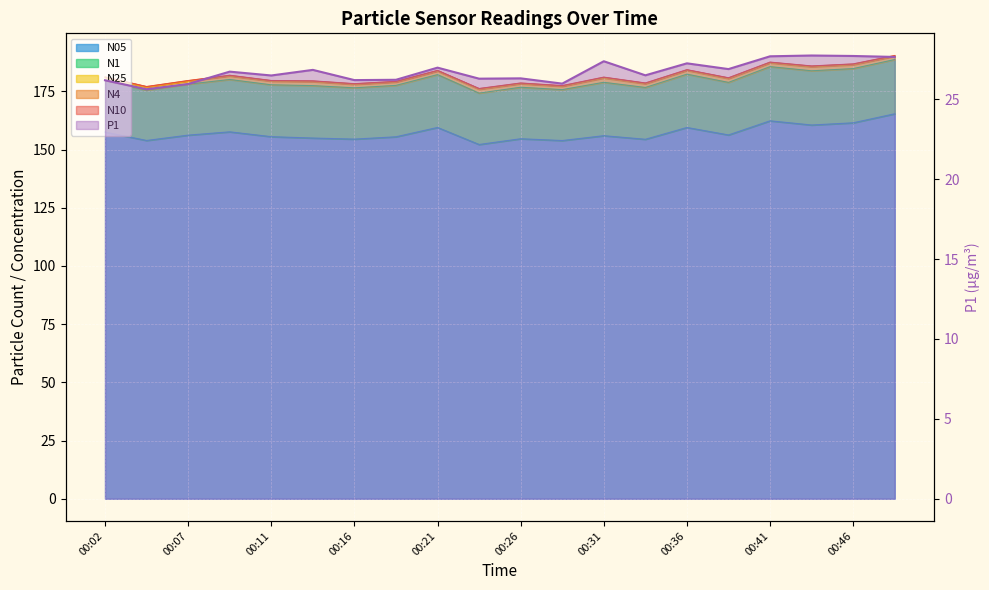

The value at 00:41 is 27.7. True or false?

True